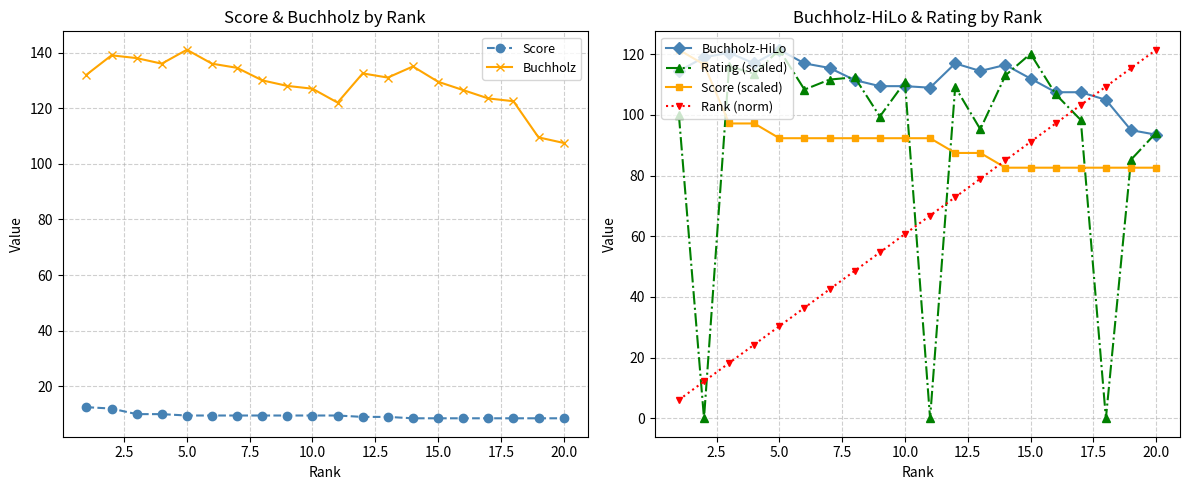

True or false: Score (scaled) has more than 2 interior local peaks.

False